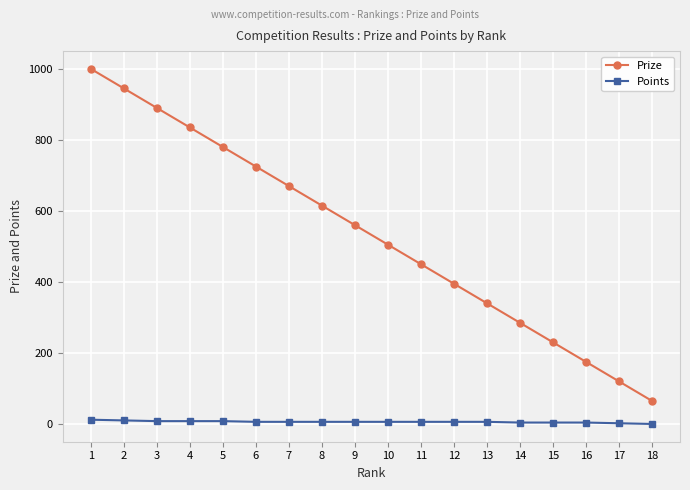

Count the number of data series in this chart.

2